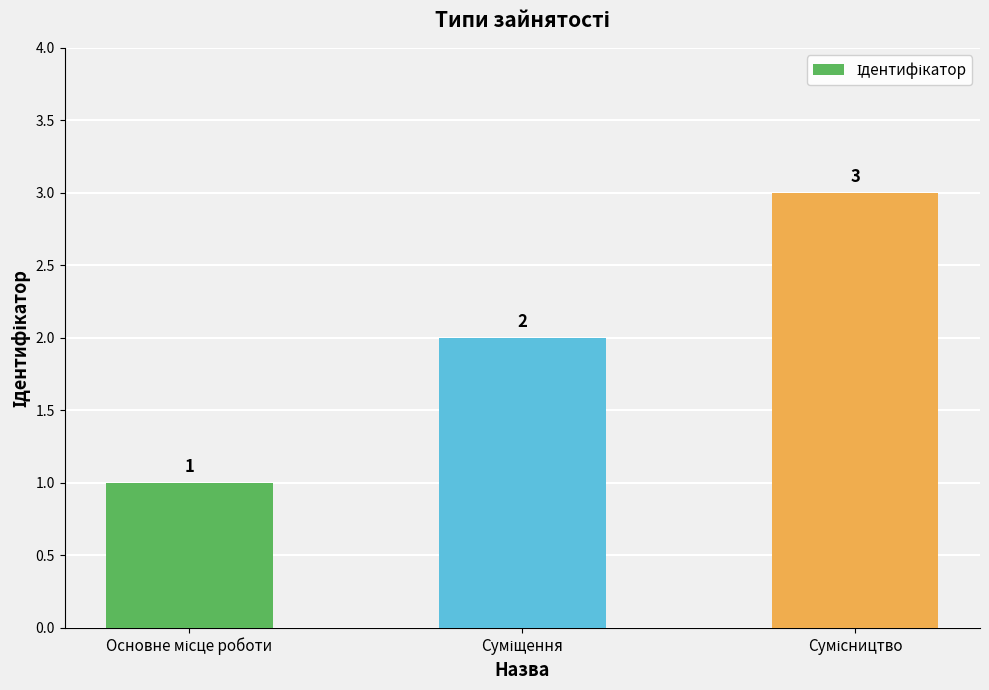

What is the maximum value shown in the chart?

3